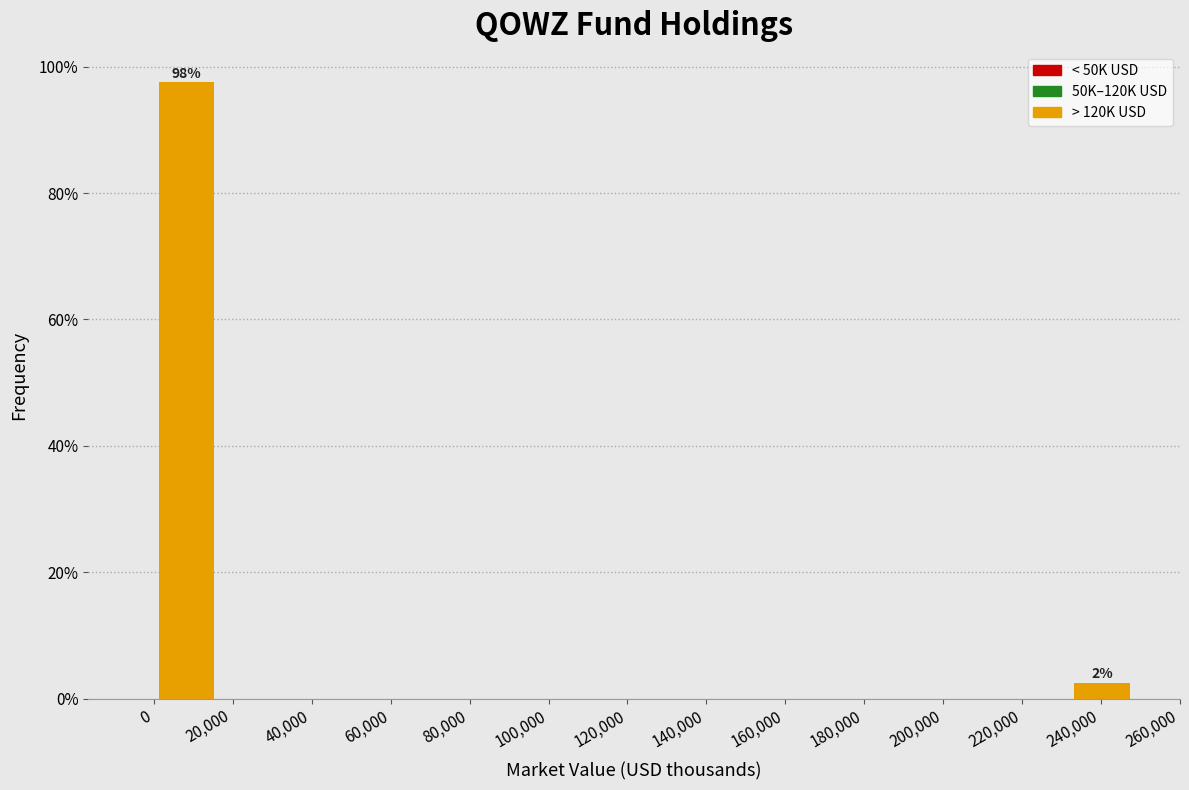

Over which range of the x-axis is the bar tallest?

0 to 16000